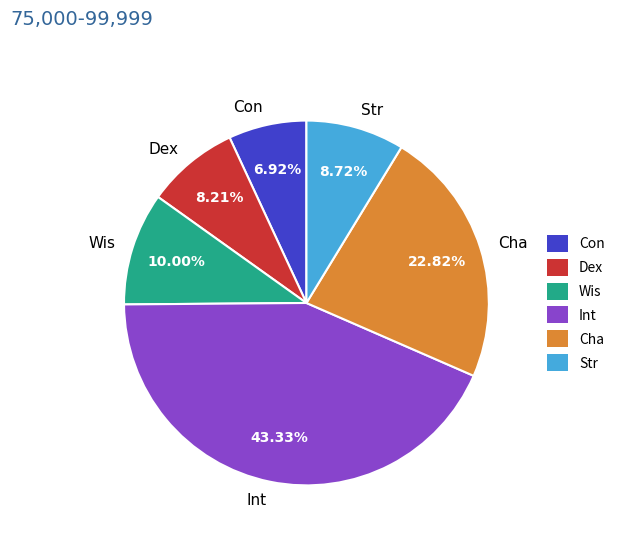

Is there any slice that represents more than half of the pie?

No